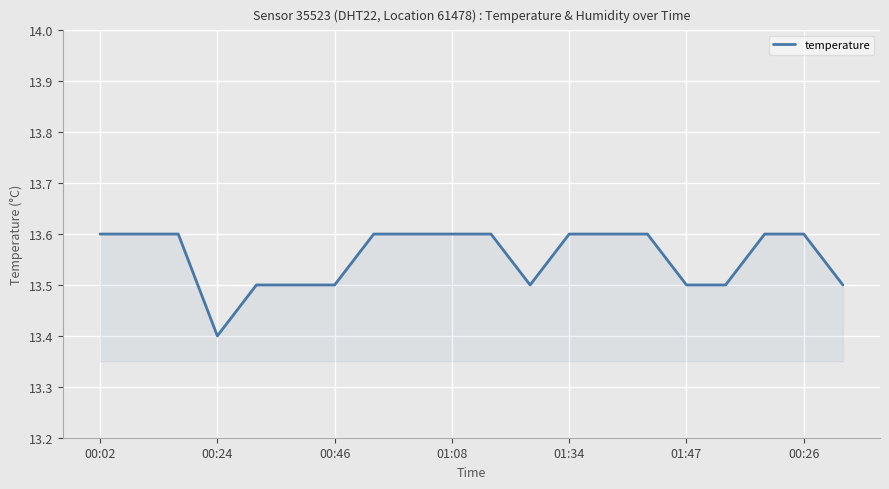

What is the maximum value shown in the chart?

13.6